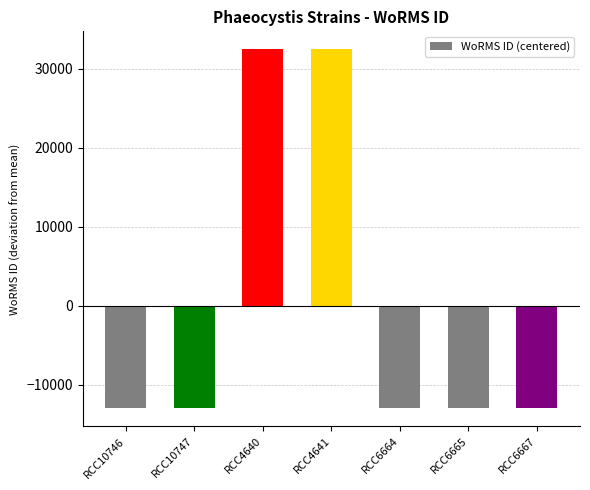

What is the smallest value displayed?

-12985.7